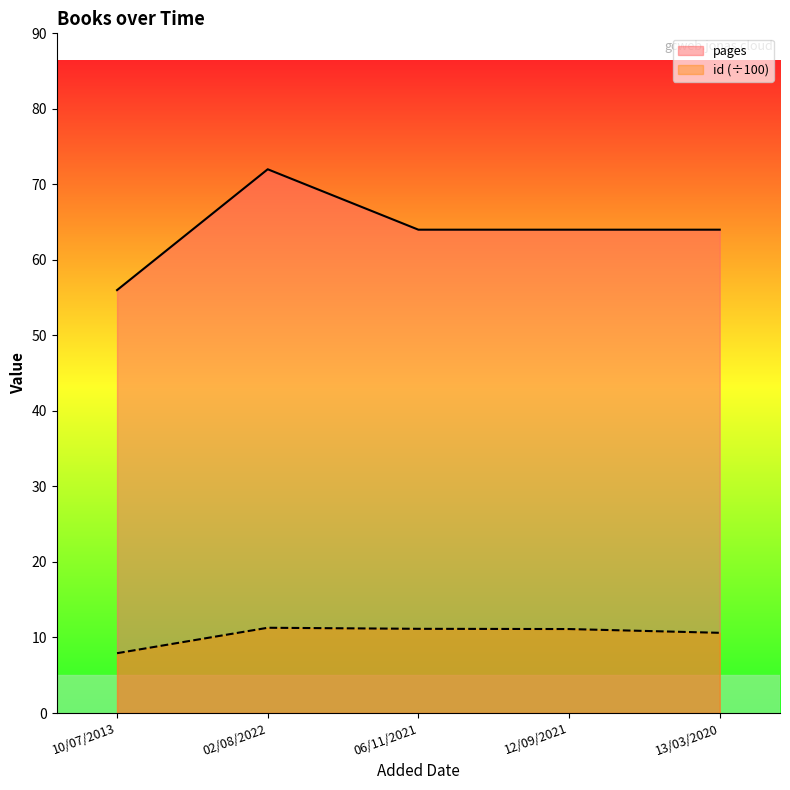

What is the difference between the pages values at 10/07/2013 and 12/09/2021?

8.0